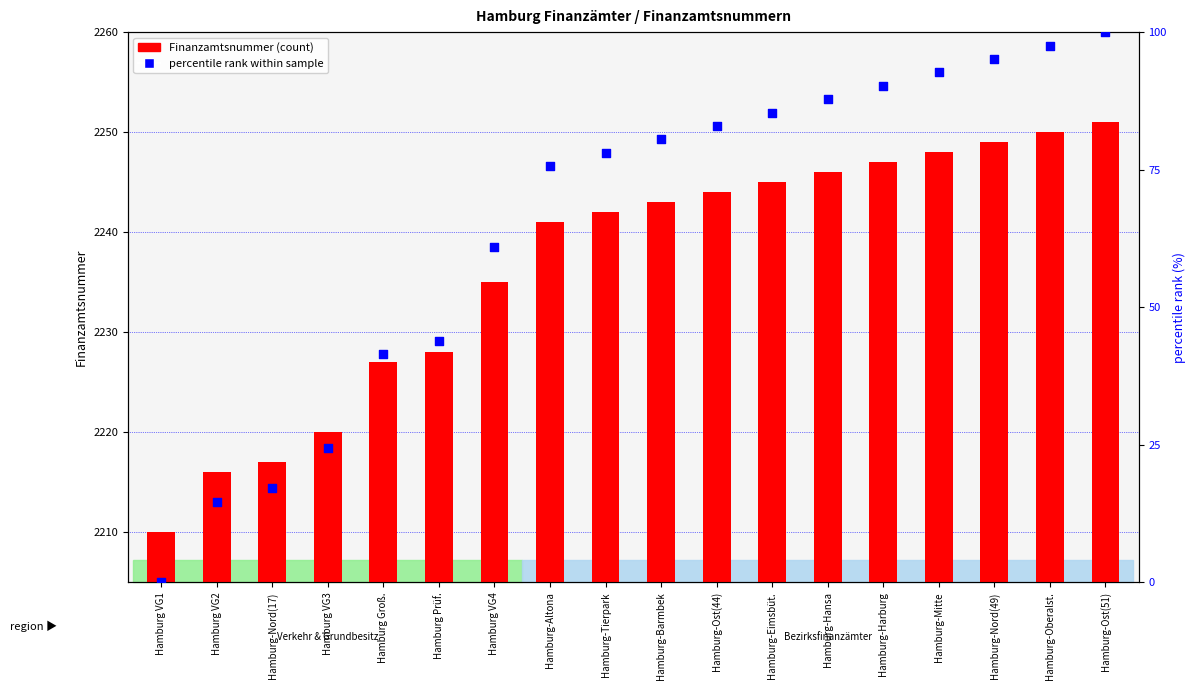

What is the total value across all series at Hamburg-Ost(51)?

2351.0